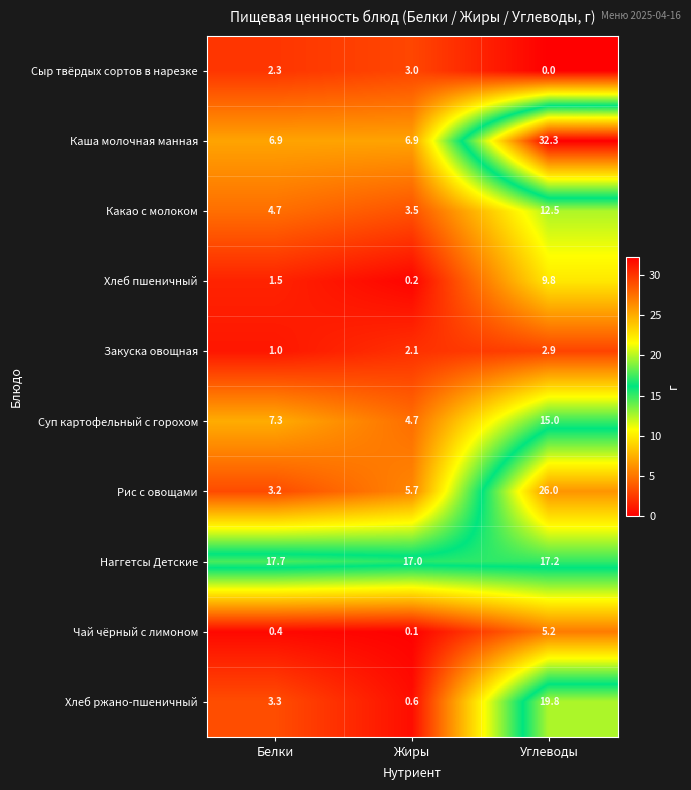

What is the difference between the highest and lowest values at Углеводы?

32.3